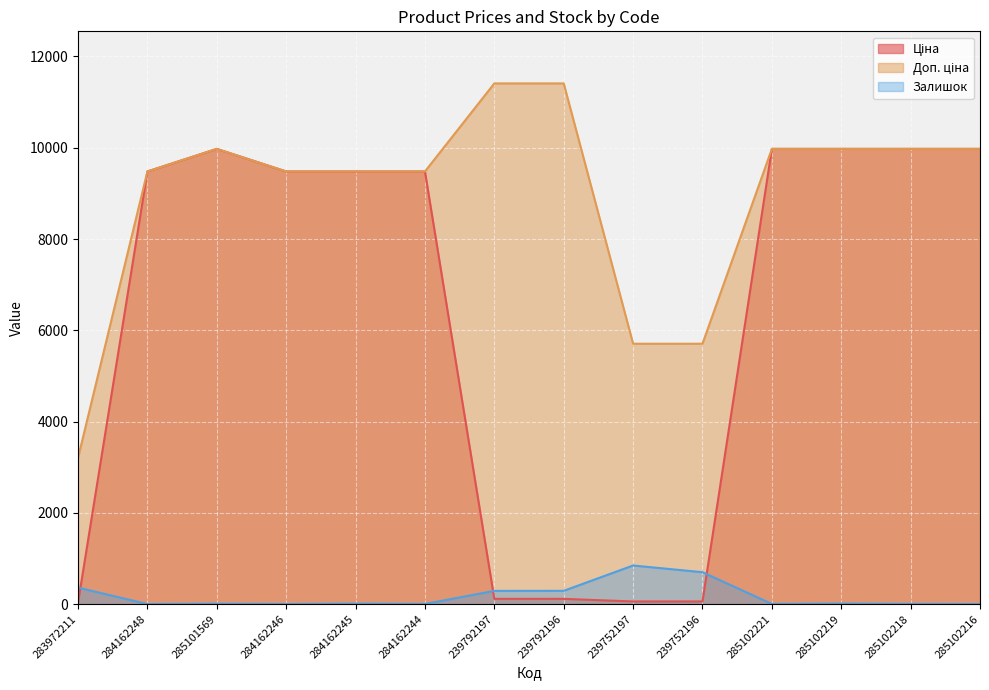

At which label does Доп. ціна reach its peak?

239792197